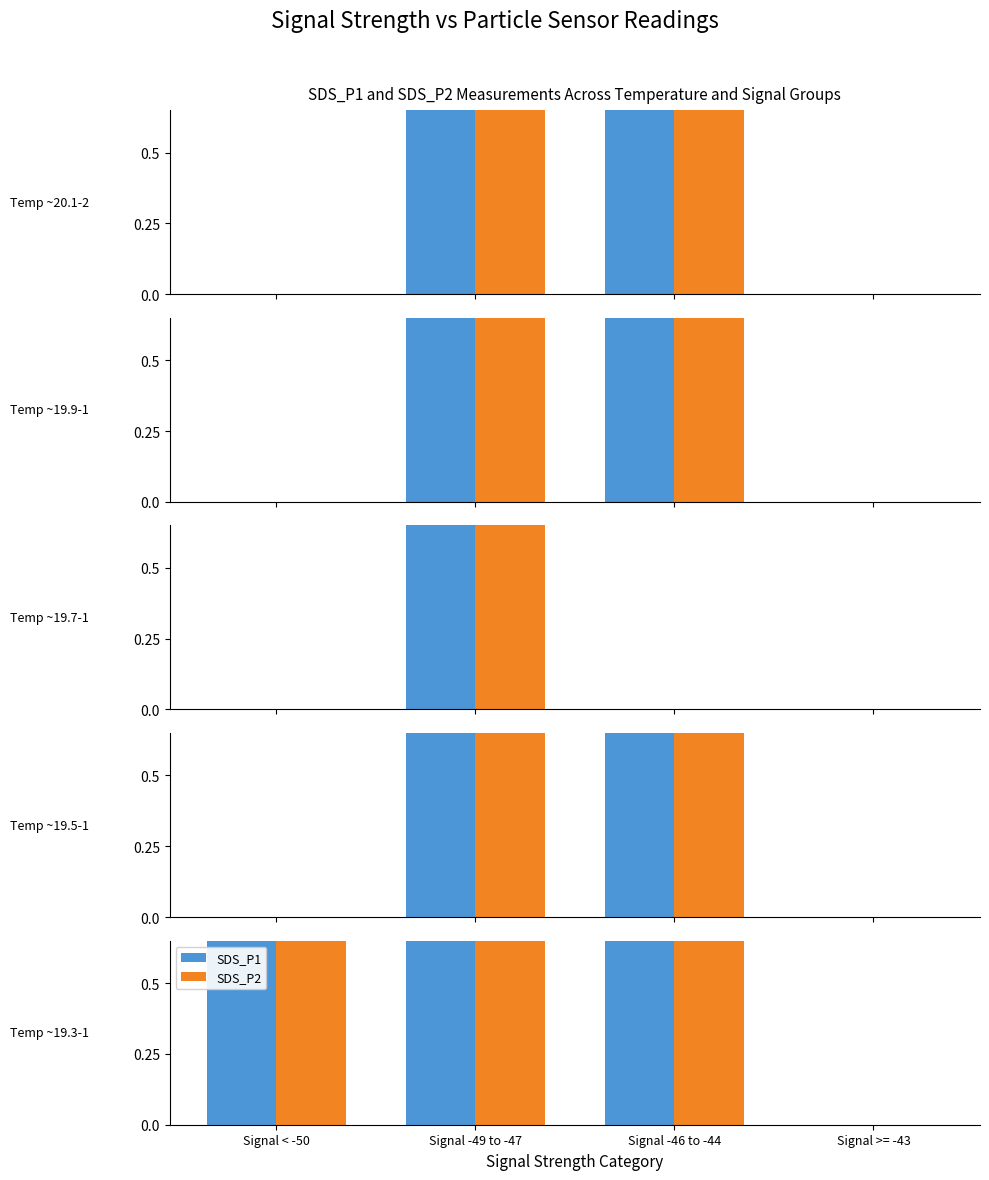

Reading left to right, list all the values displayed in this chart.

SDS_P1: Signal < -50=1.0	Signal -49 to -47=0.9	Signal -46 to -44=1.0	Signal >= -43=0.0
SDS_P2: Signal < -50=0.9	Signal -49 to -47=0.8	Signal -46 to -44=0.9	Signal >= -43=0.0